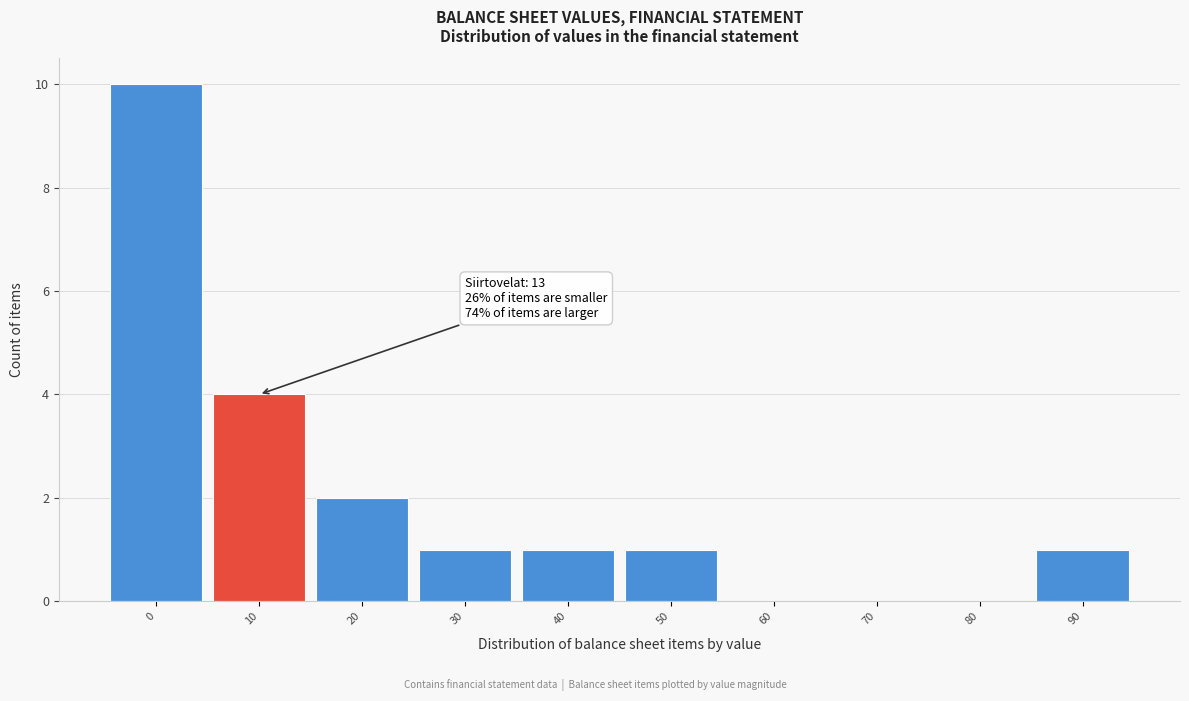

Reading left to right, what are all the values shown in this chart?

0=10	10=4	20=2	30=1	40=1	50=1	60=0	70=0	80=0	90=1